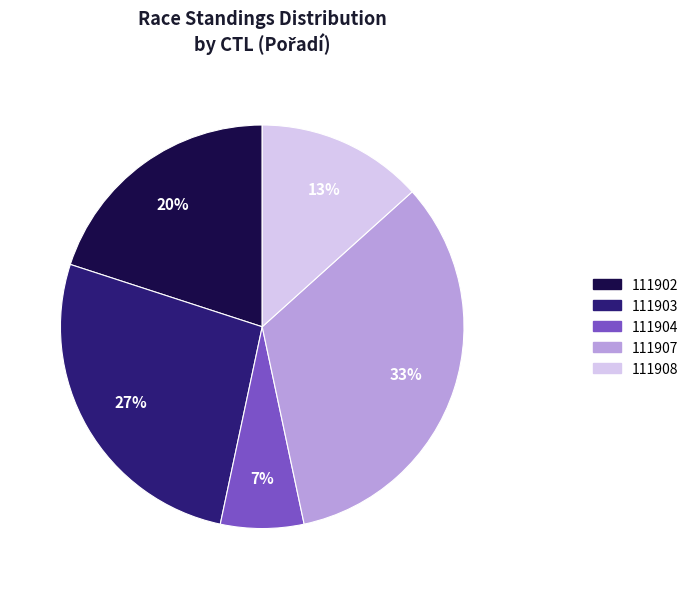

Count the number of slices in the pie.

5